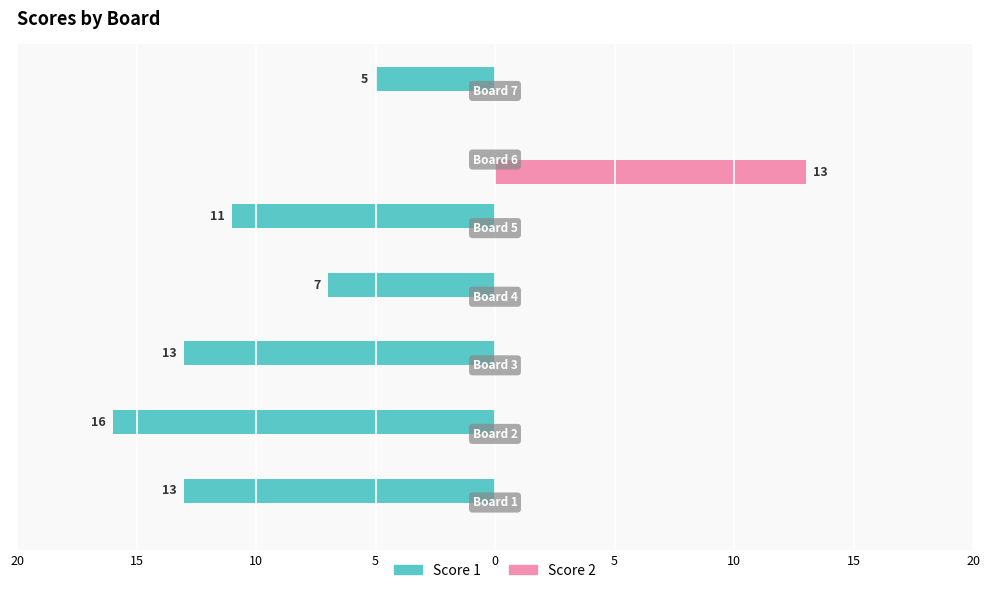

What are all the series names shown in the legend?

Score 1, Score 2